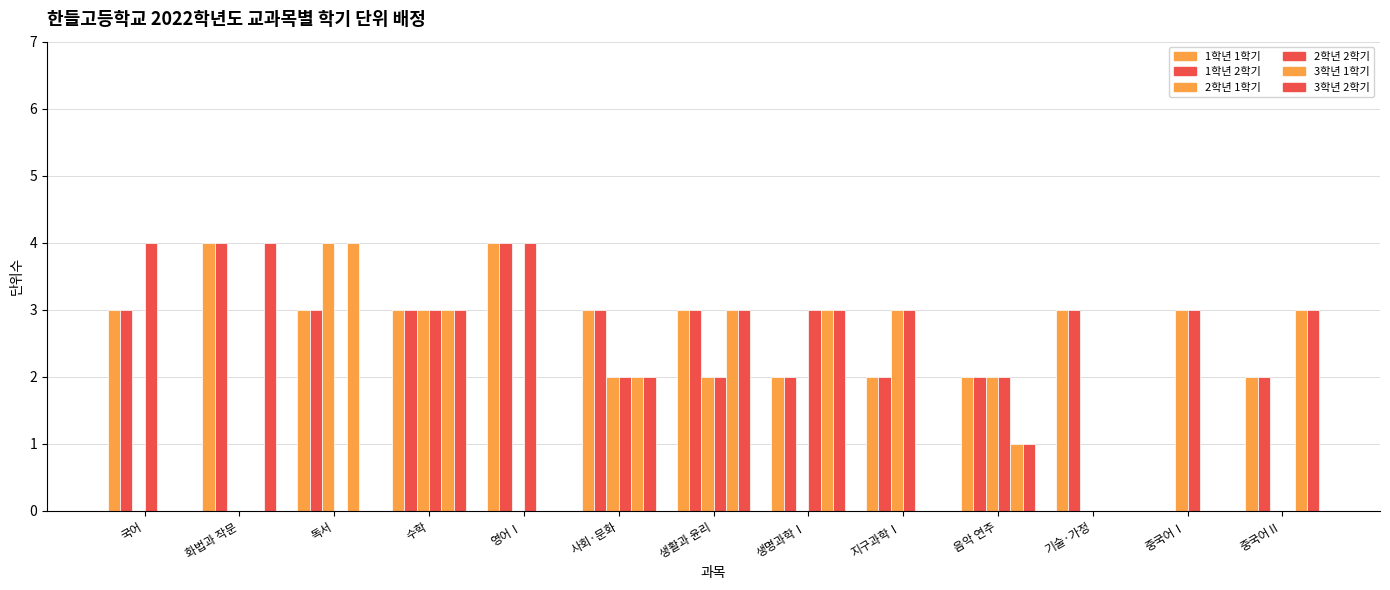

Are the bars horizontal?

No